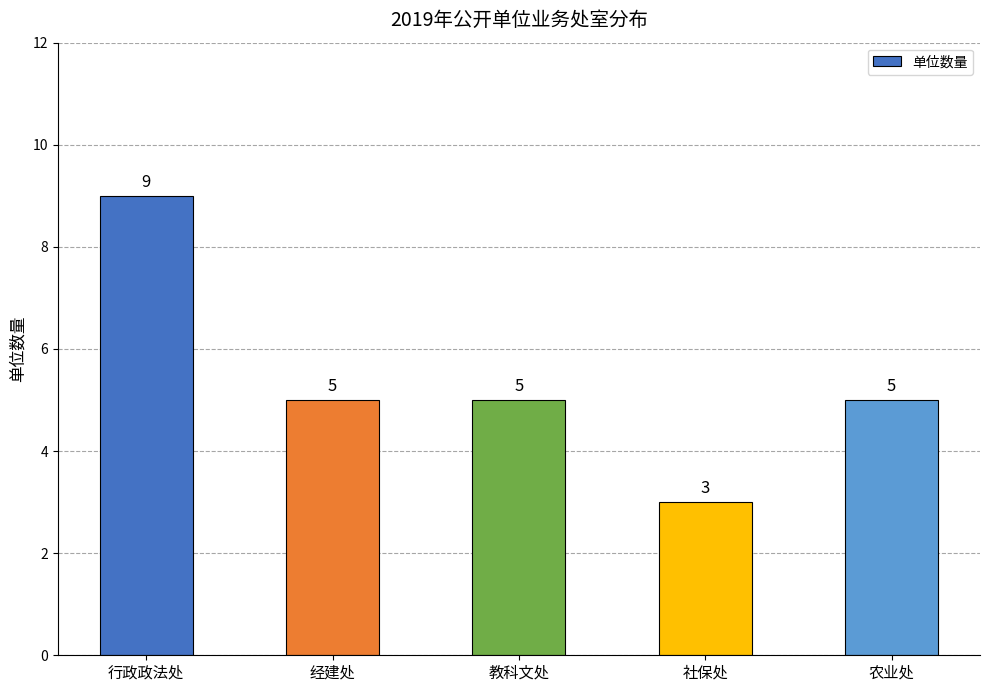

Is it true that the value at 行政政法处 is 15?

False